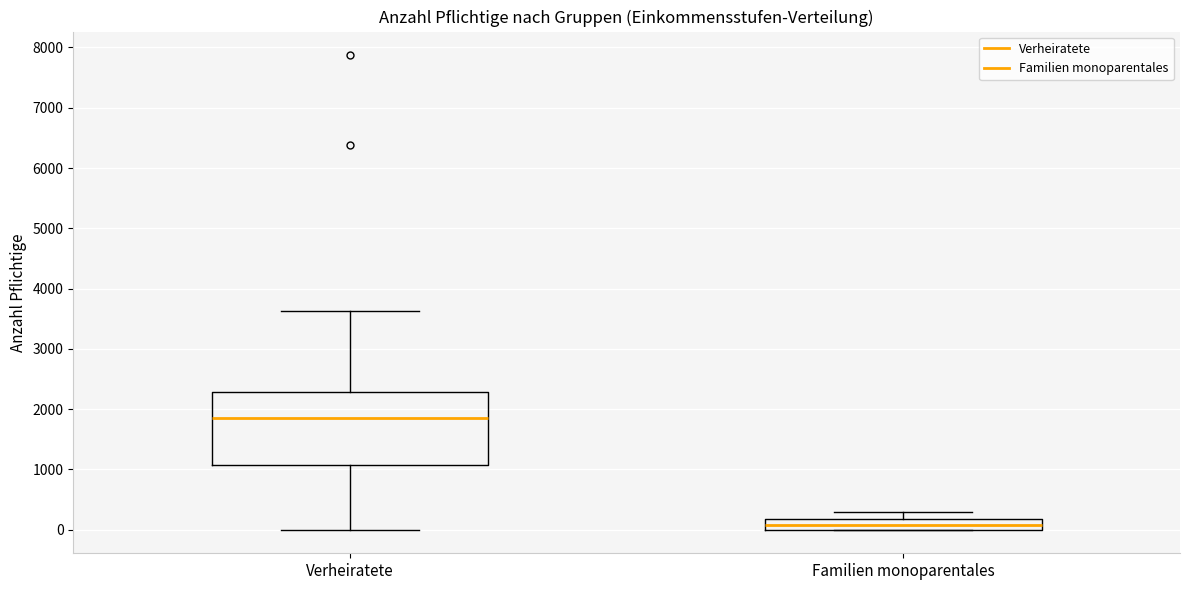

Reading left to right, transcribe this box plot: for each box, give where its median line is, the range the box spans, and where its two whiskers end, as read against the y-axis. The values are not printed on the chart, so give them approximately, as read against the axis.

Verheiratete: median 1900, box 1100 to 2300, whiskers 0 to 3600
Familien monoparentales: median 100, box 0 to 200, whiskers 0 to 300